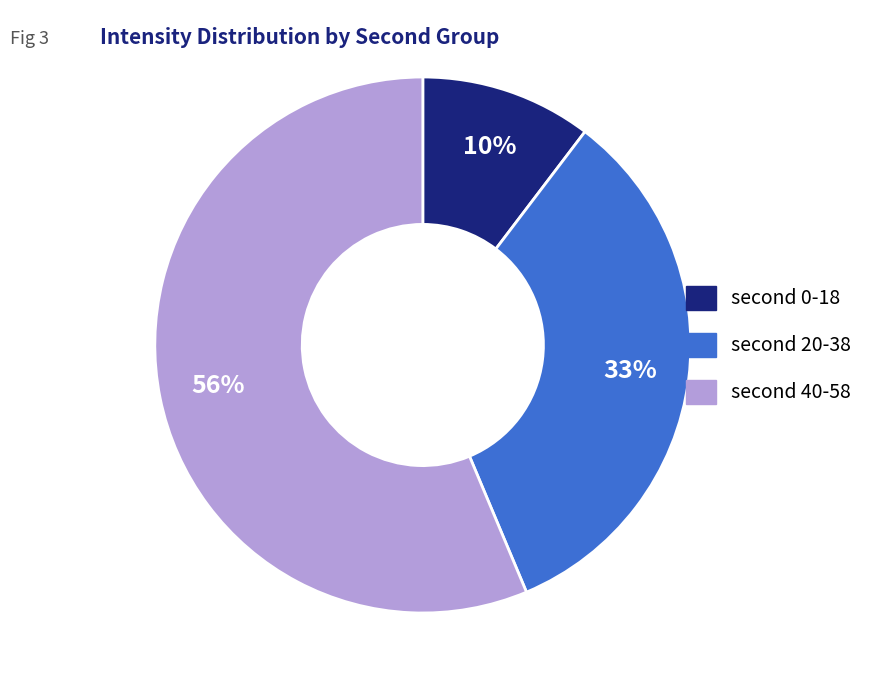

How many segments does this pie chart have?

3